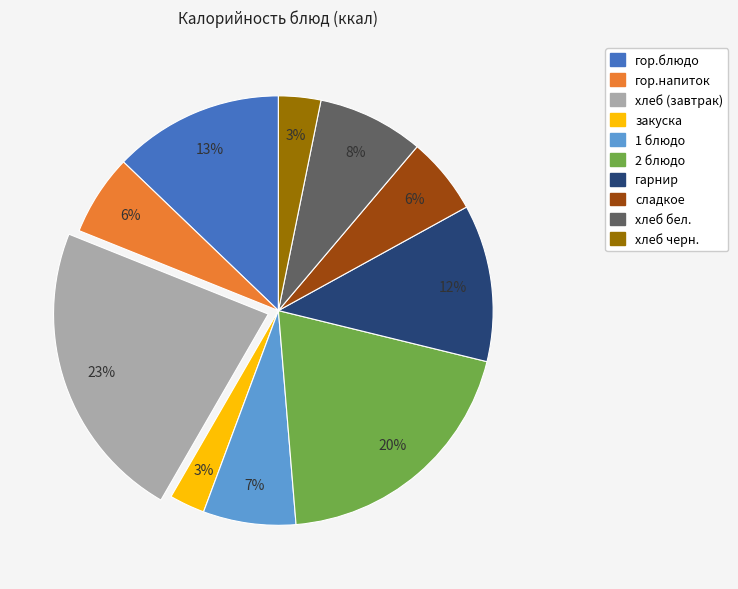

To the nearest percent, what is the difference between the largest and smallest slice percentages?

20%